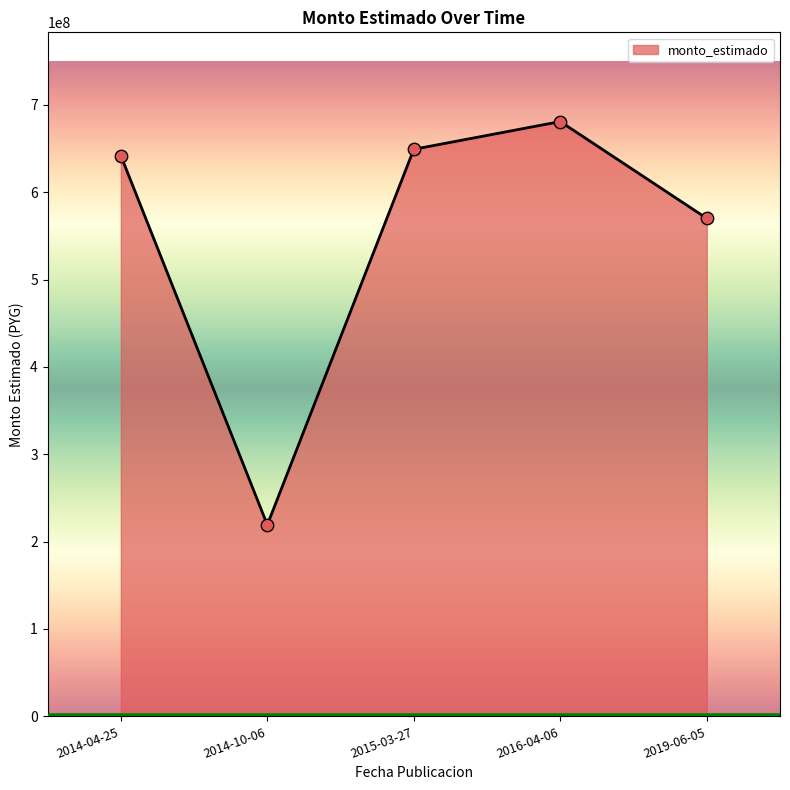

What is the change in value from 2014-10-06 to 2015-03-27?

+429910000